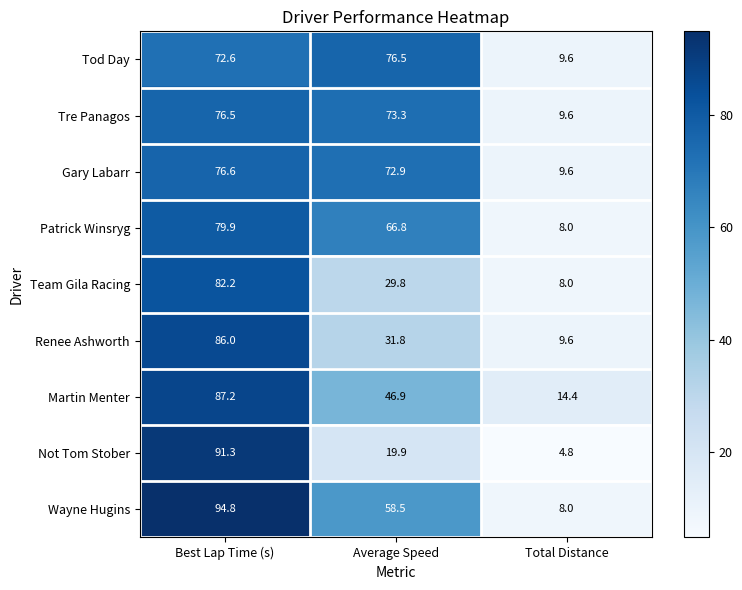

Reading left to right, list all the values displayed in this chart.

Tod Day: 72.6	76.5	9.6
Tre Panagos: 76.5	73.3	9.6
Gary Labarr: 76.6	72.9	9.6
Patrick Winsryg: 79.9	66.8	8.0
Team Gila Racing: 82.2	29.8	8.0
Renee Ashworth: 86.0	31.8	9.6
Martin Menter: 87.2	46.9	14.4
Not Tom Stober: 91.3	19.9	4.8
Wayne Hugins: 94.8	58.5	8.0